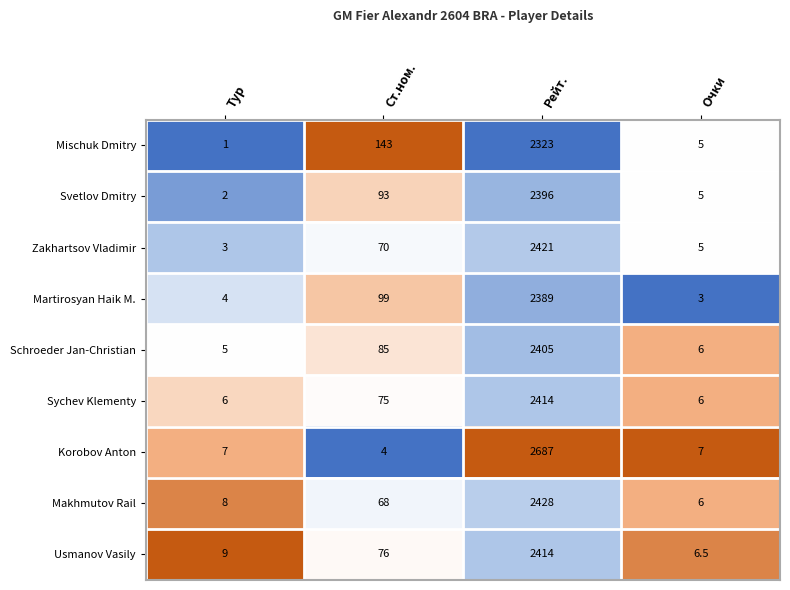

What is the average value of the Martirosyan Haik M. series?

623.8